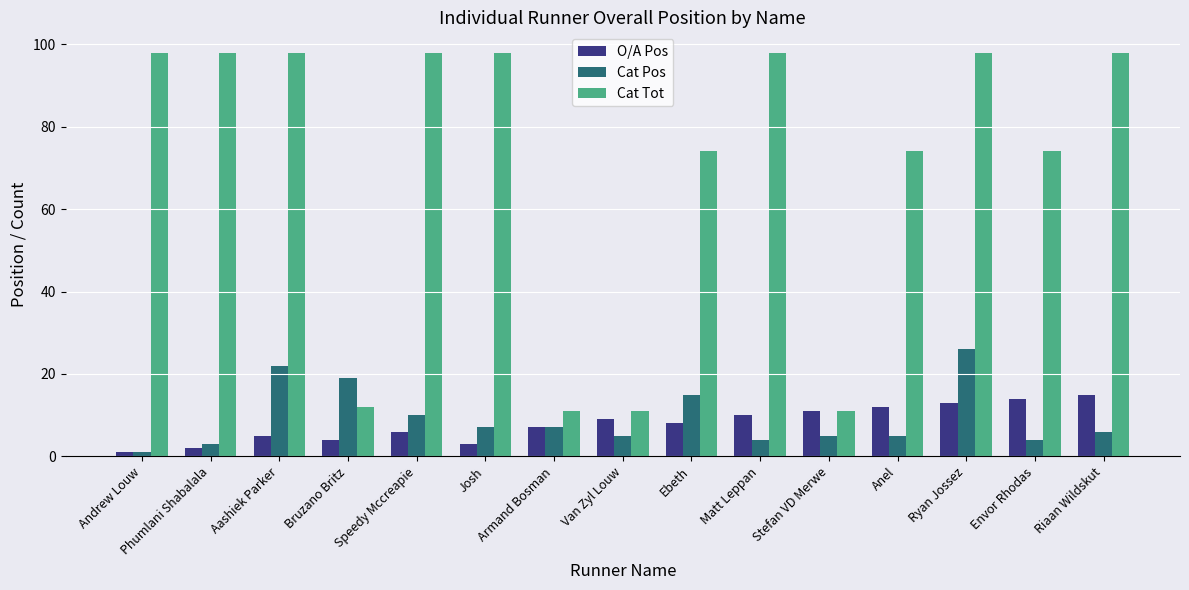

Between Aashiek Parker and Riaan Wildskut, which series saw the biggest shift?

Cat Pos